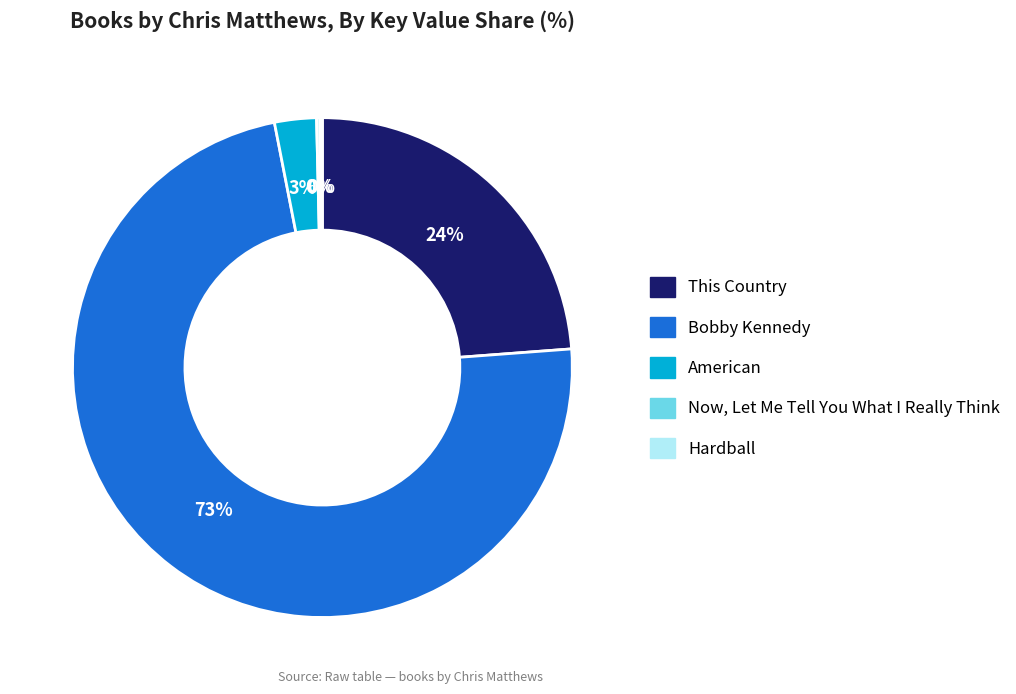

To the nearest percent, what portion does Bobby Kennedy represent?

73%